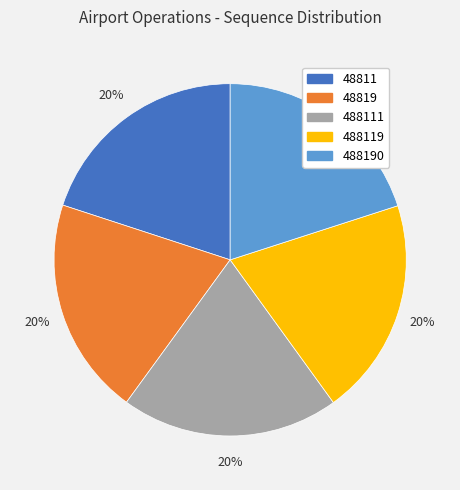

To the nearest percent, what is the average slice percentage?

20%